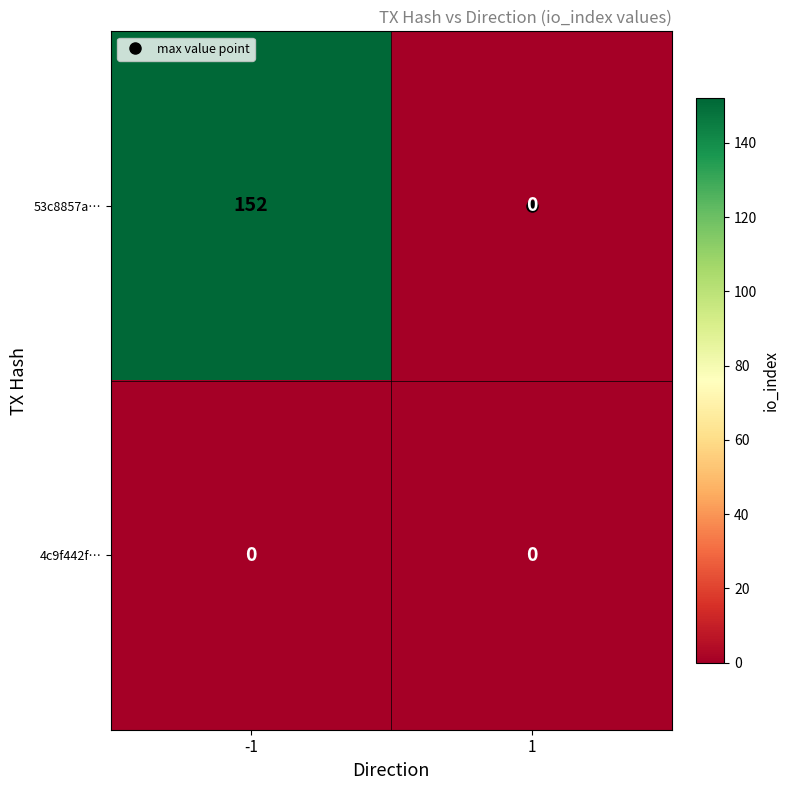

Count the number of data series in this chart.

2